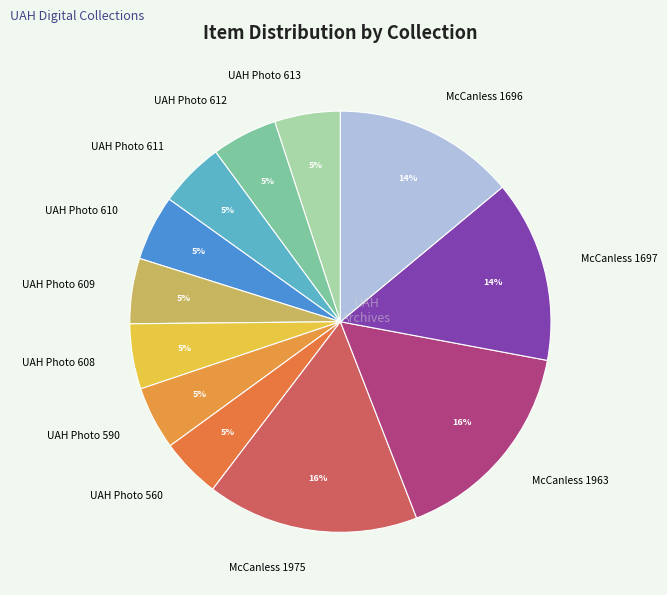

To the nearest percent, what is the average slice percentage?

8%